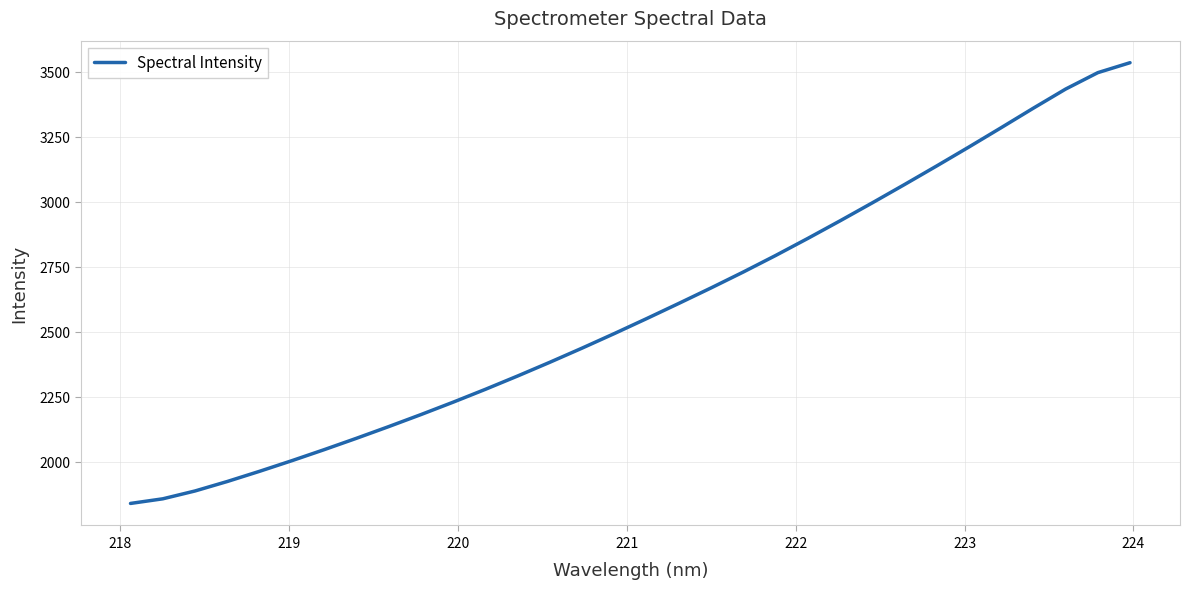

Reading left to right, list all the values displayed in this chart.

1839.6	1857.4	1887.6	1924.0	1963.2	2004.0	2046.4	2090.1	2135.0	2181.3	2229.1	2278.5	2329.8	2382.6	2437.0	2493.0	2550.4	2609.0	2668.5	2729.6	2793.1	2858.8	2926.3	2995.4	3065.8	3137.4	3210.2	3284.4	3359.5	3432.8	3496.0	3534.2